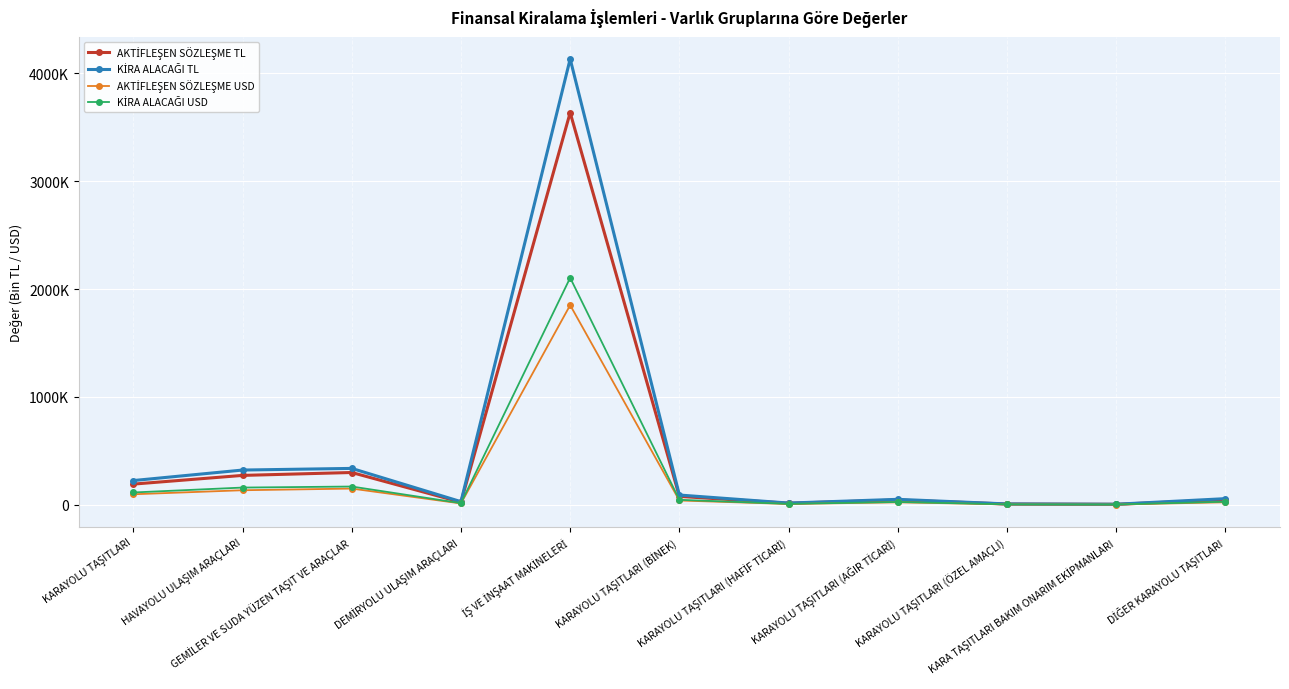

True or false: KİRA ALACAĞI TL and KİRA ALACAĞI USD intersect in this chart.

False